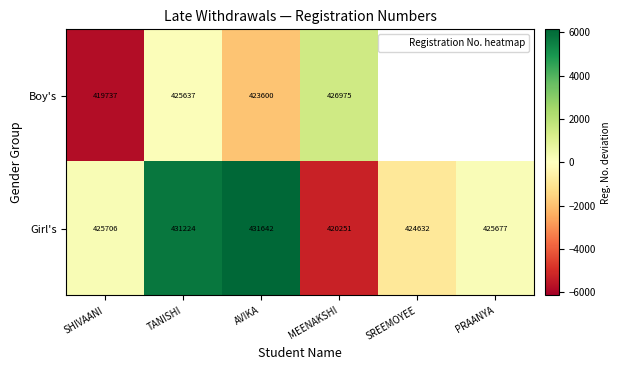

What is the maximum value shown in the chart?

6133.9